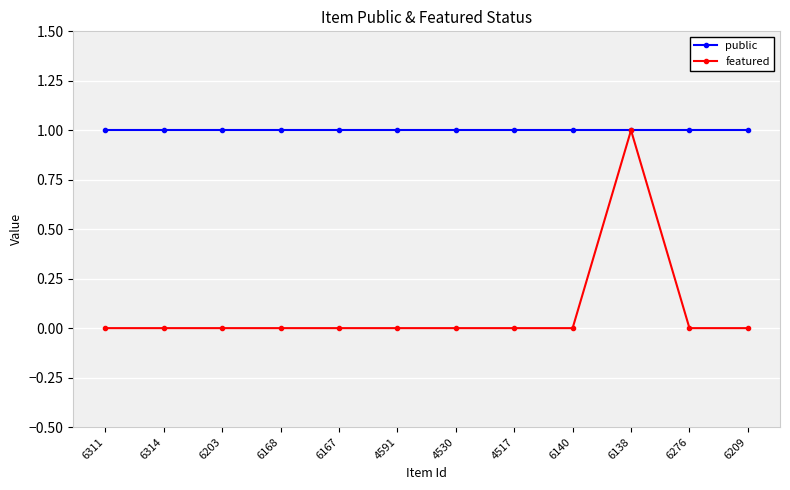

Rank the series at 6168 from highest to lowest value.

public, featured